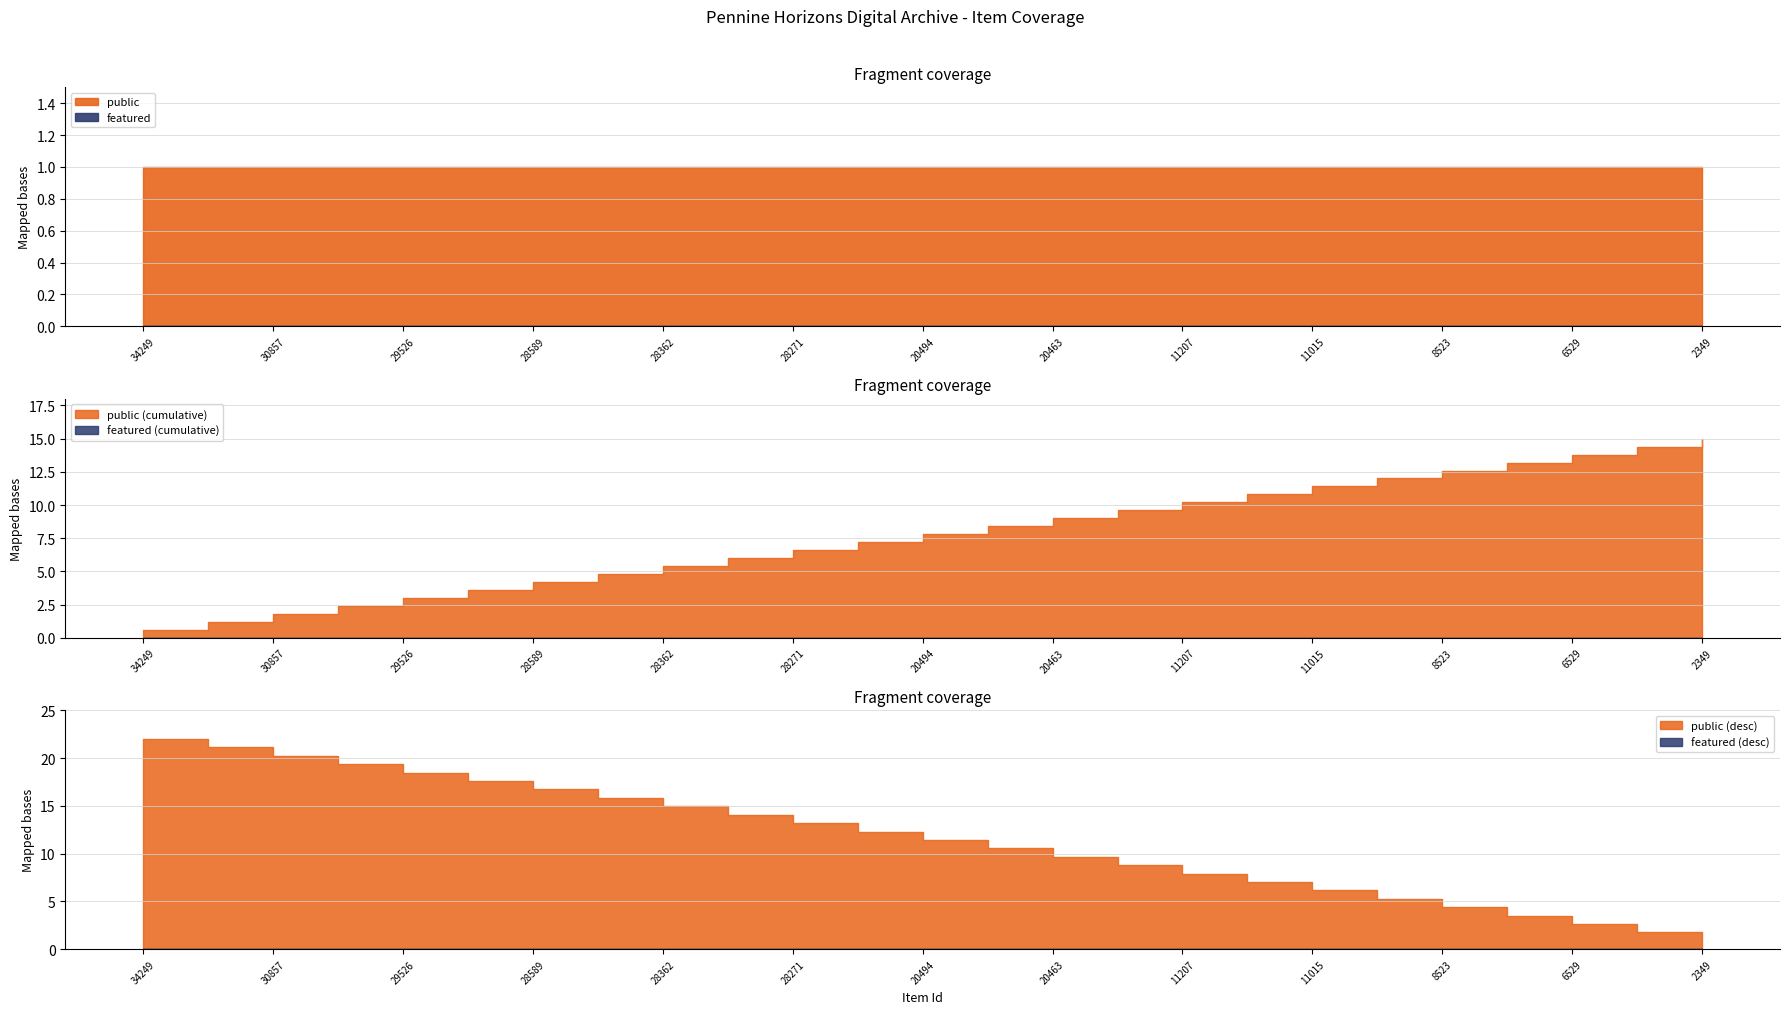

True or false: featured has more than 1 points higher than both neighbors.

False